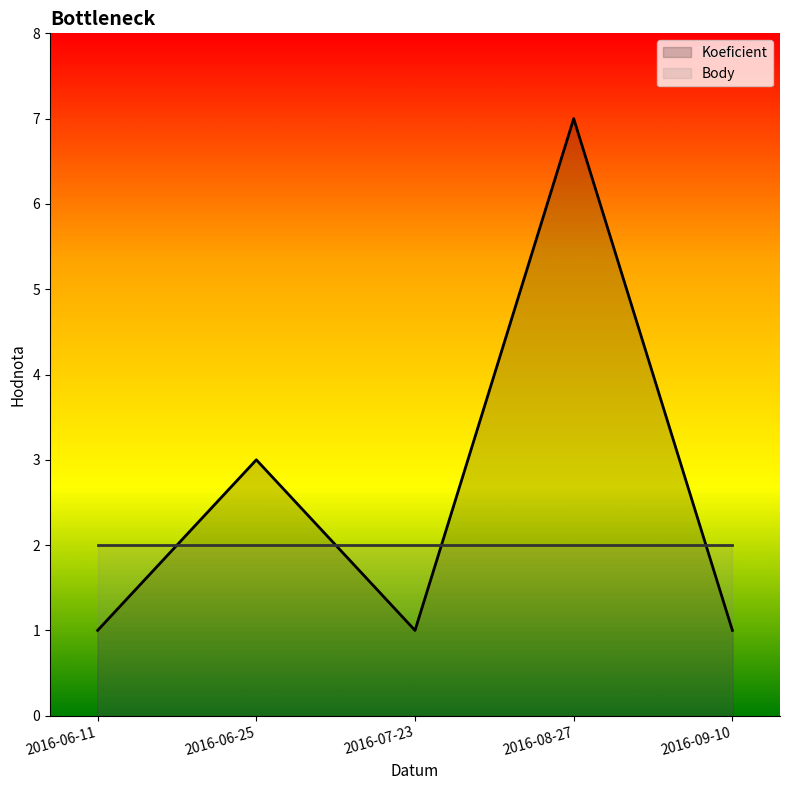

What is the lowest value of the Body series?

2